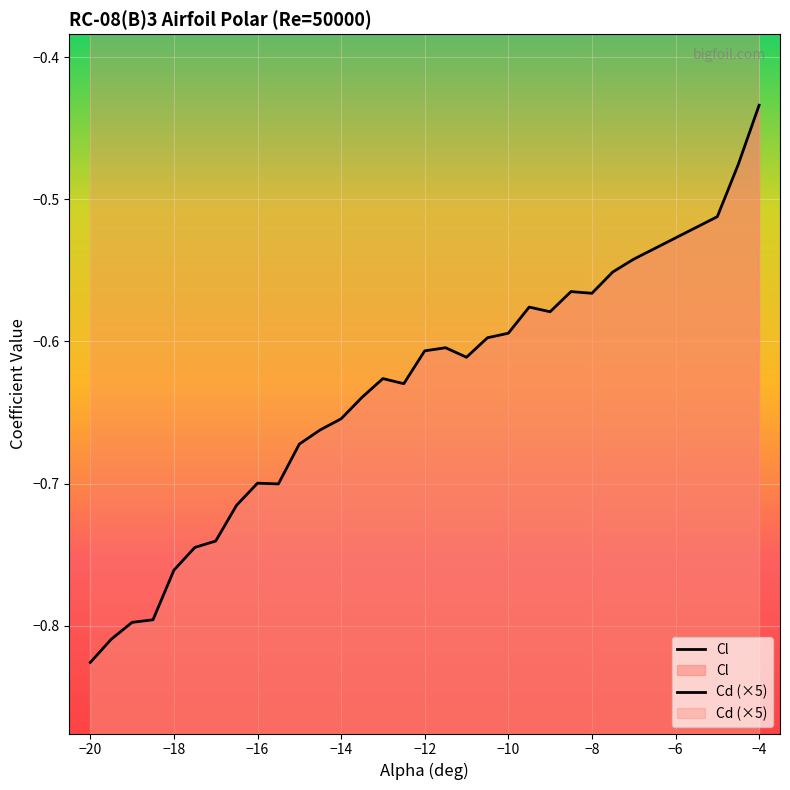

What is the total value across all series at −12?

0.2